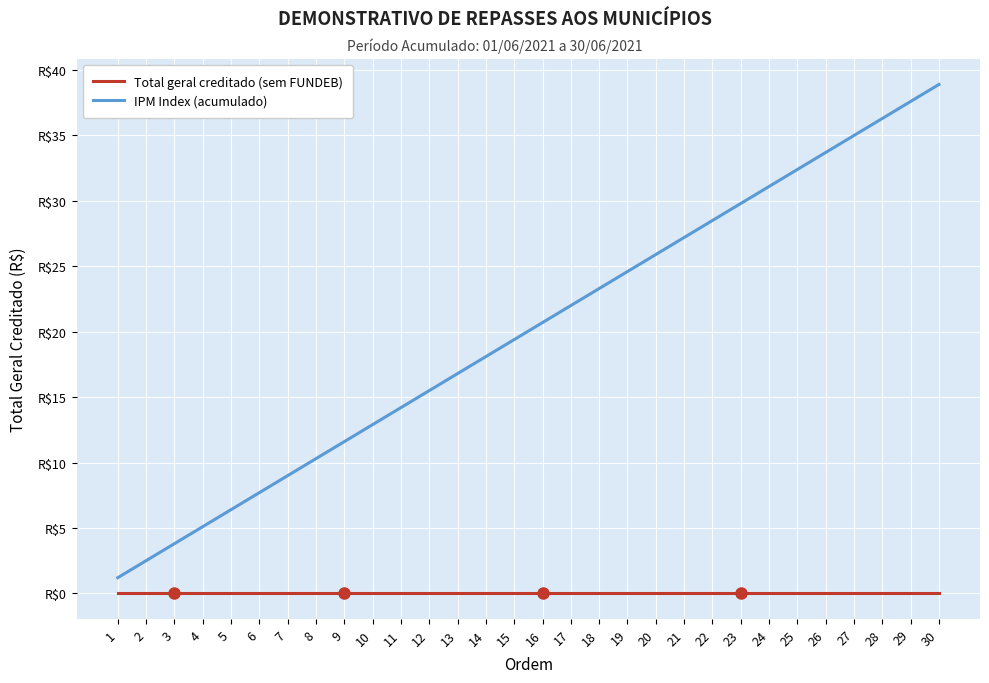

Rank the series by their maximum value, from highest to lowest.

IPM Index (acumulado), Total geral creditado (sem FUNDEB)